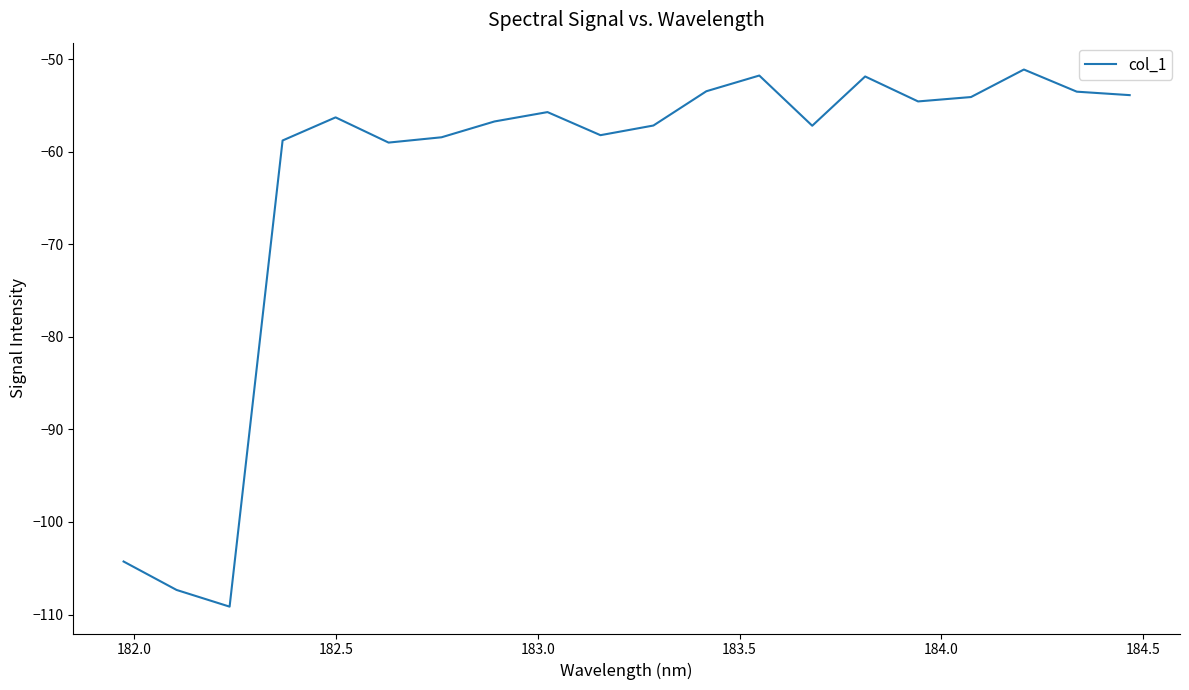

What is the smallest value displayed?

-109.2